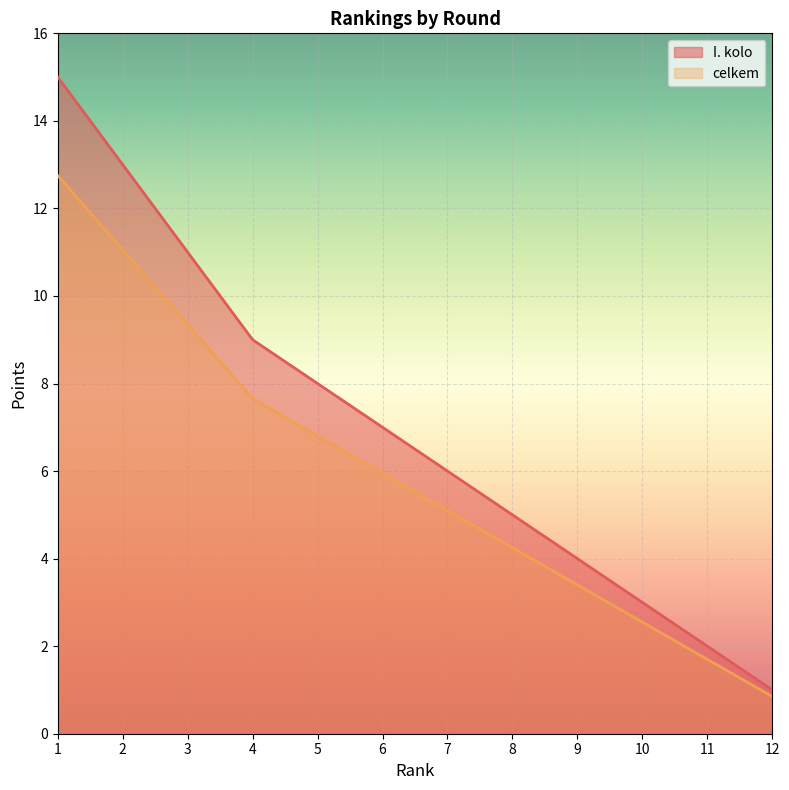

What is the approximate value of I. kolo at 9?

4.0